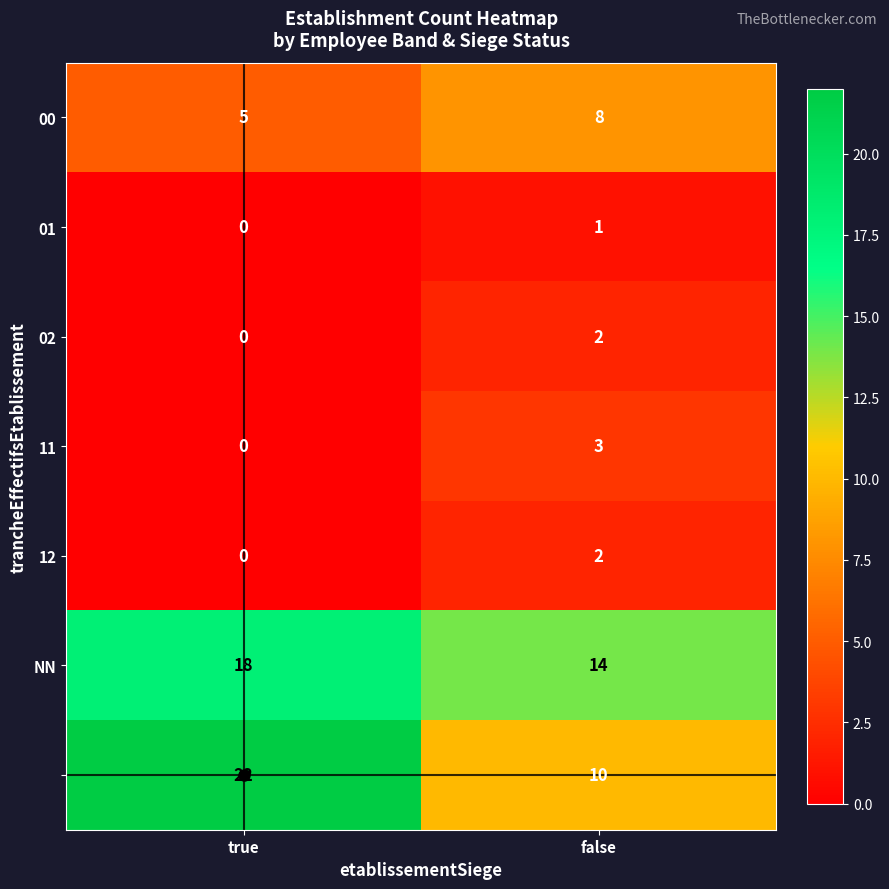

Which label corresponds to the largest value in the chart?

true